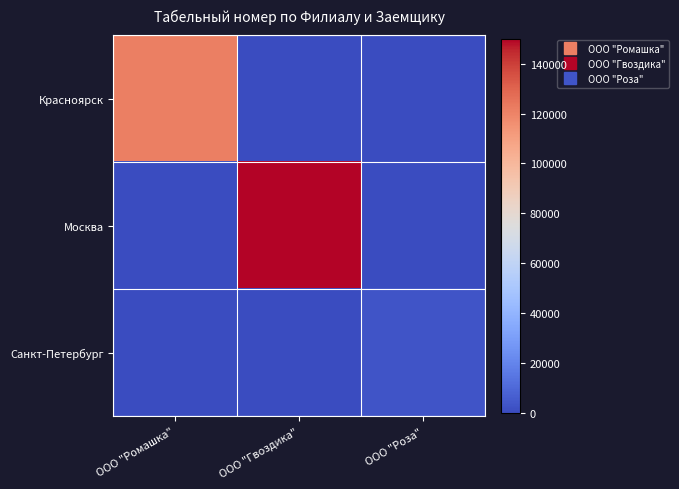

Reading left to right, list all the values displayed in this chart.

Красноярск: ООО "Ромашка"=121511	ООО "Гвоздика"=0	ООО "Роза"=0
Москва: ООО "Ромашка"=0	ООО "Гвоздика"=150030	ООО "Роза"=0
Санкт-Петербург: ООО "Ромашка"=0	ООО "Гвоздика"=0	ООО "Роза"=3387